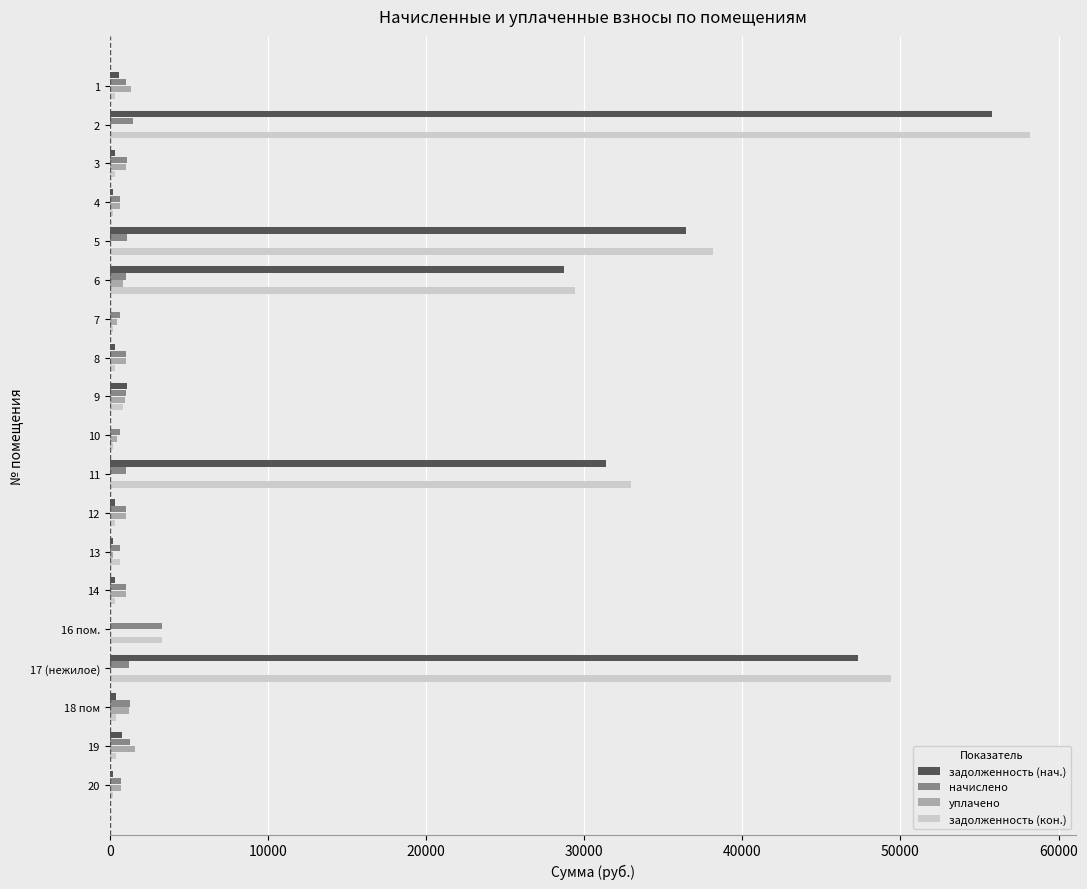

How many values in the задолженность (кон.) series exceed 425?

10